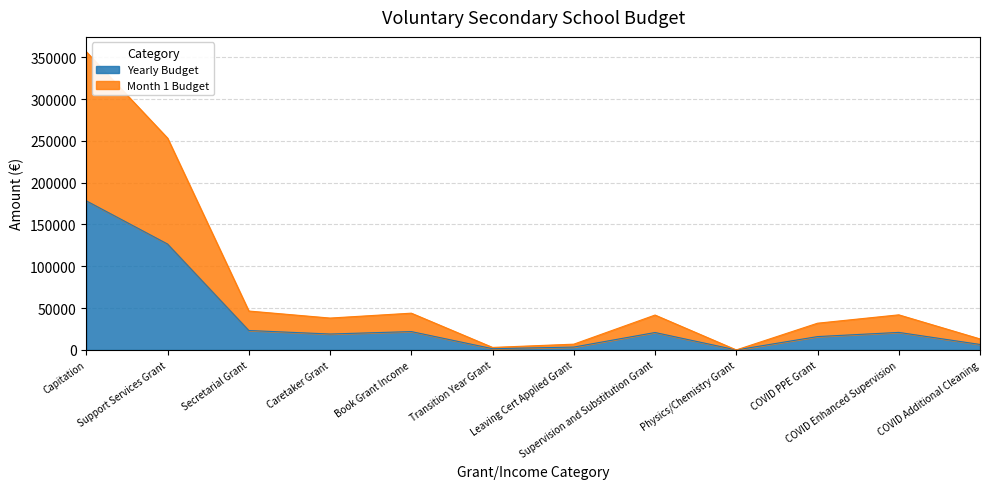

Which category has the highest value in the Month 1 Budget series?

Capitation